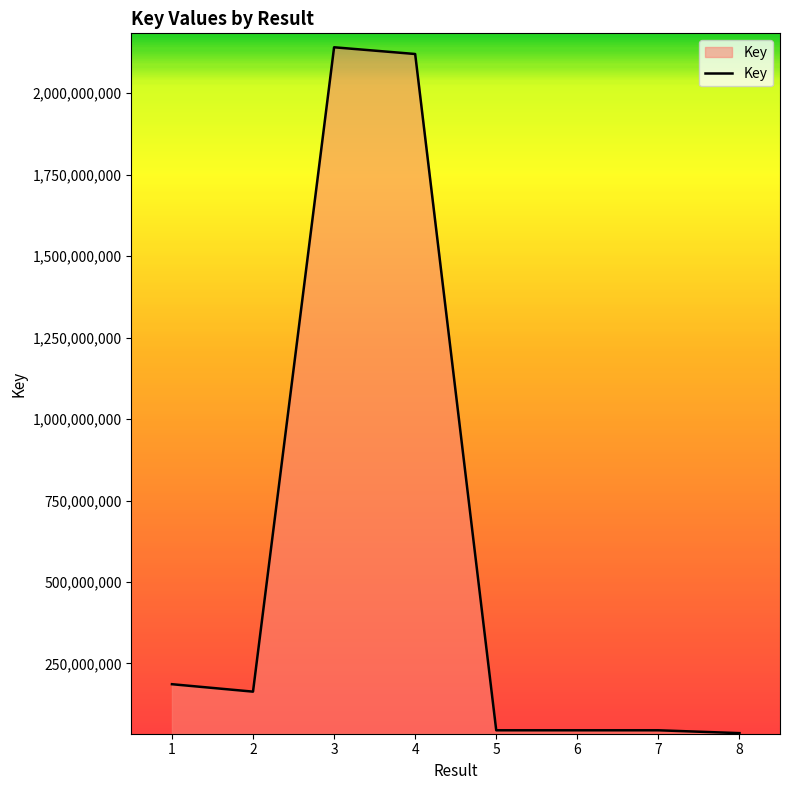

What is the sum of all values?

4781602025